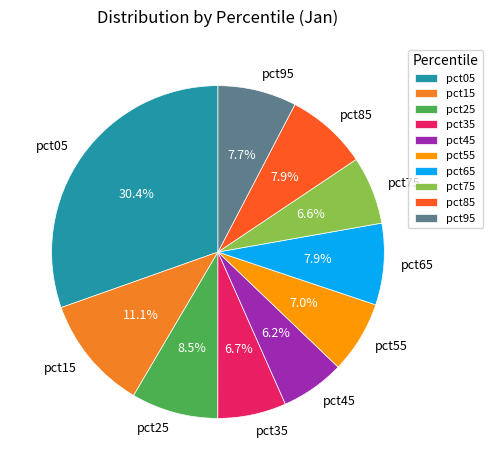

To the nearest percent, what portion does pct55 represent?

7%